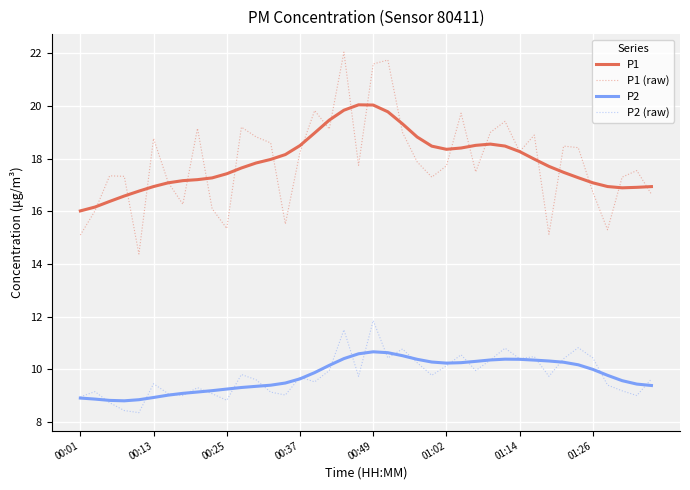

List the series in order of their peak value, highest first.

P1 (raw), P1, P2 (raw), P2